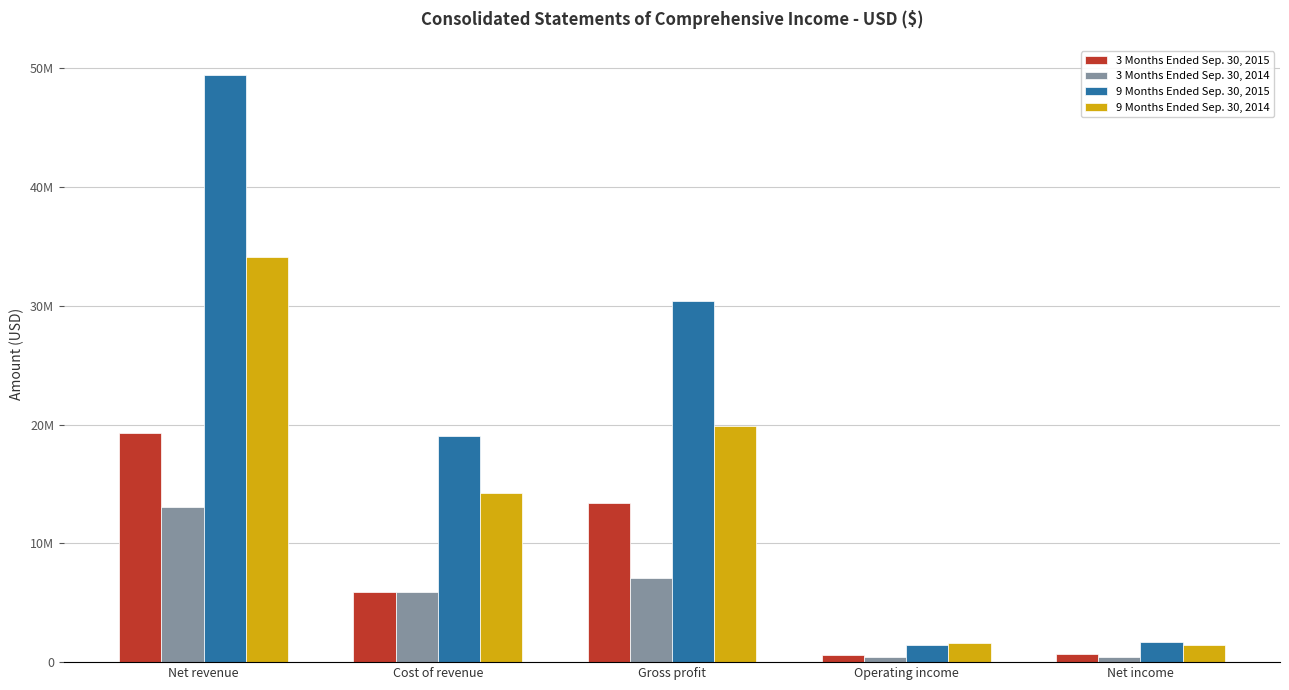

What is the total value across all series at Operating income?

4120686